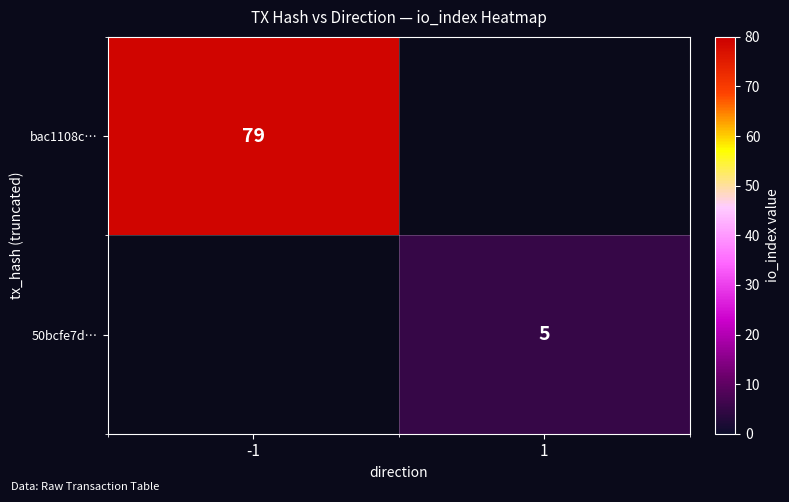

True or false: bac1108c… has a value of 134 at -1.

False